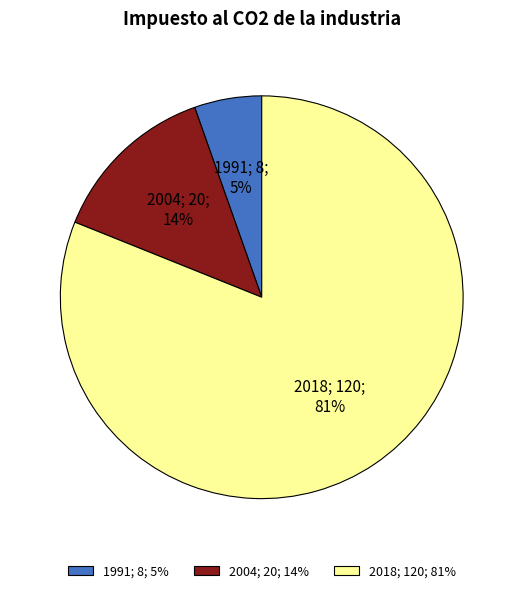

Is it true that 2004 is 14% of the pie?

True